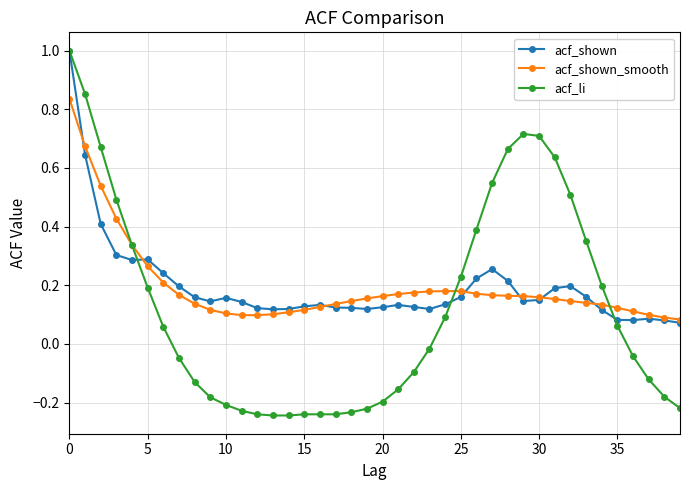

True or false: acf_shown and acf_li cross at least once.

True